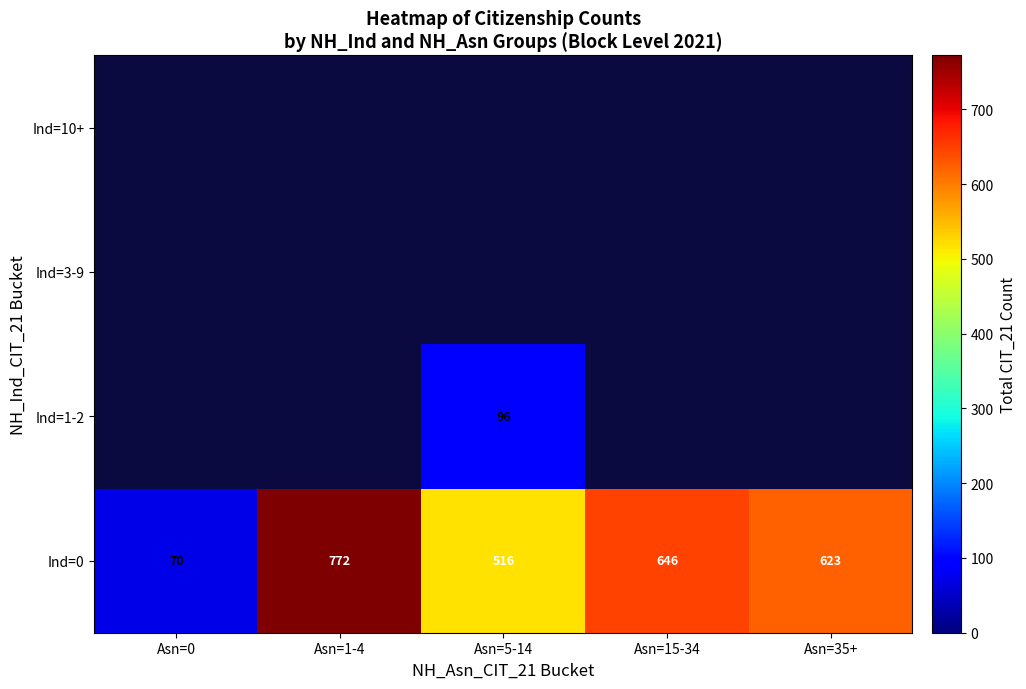

The Ind=0 series shows 845.6 at Asn=5-14. True or false?

False